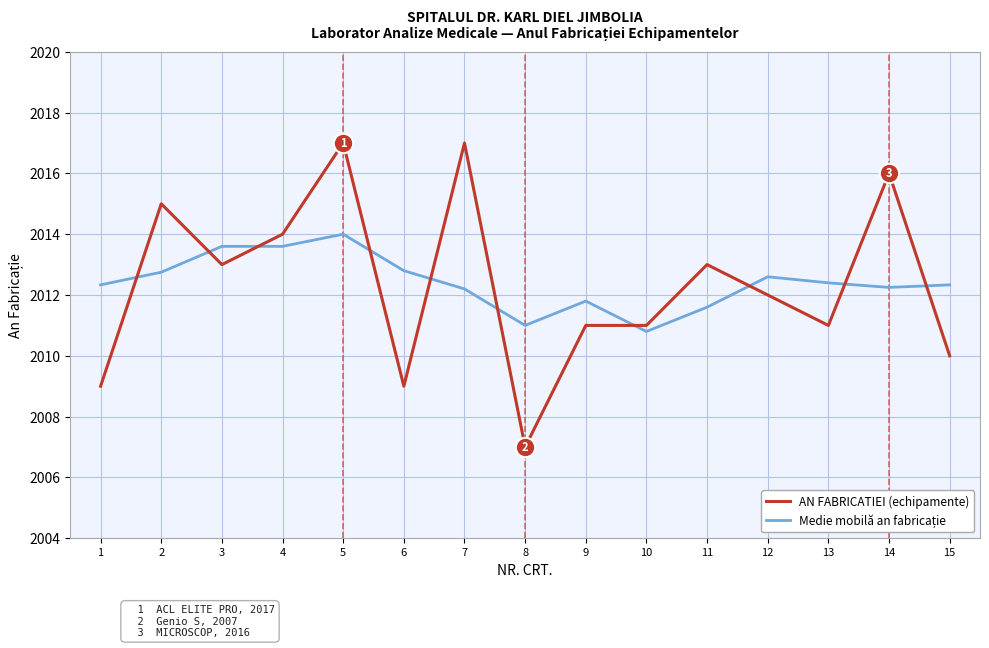

At how many categories does at least one series exceed 2007?

15